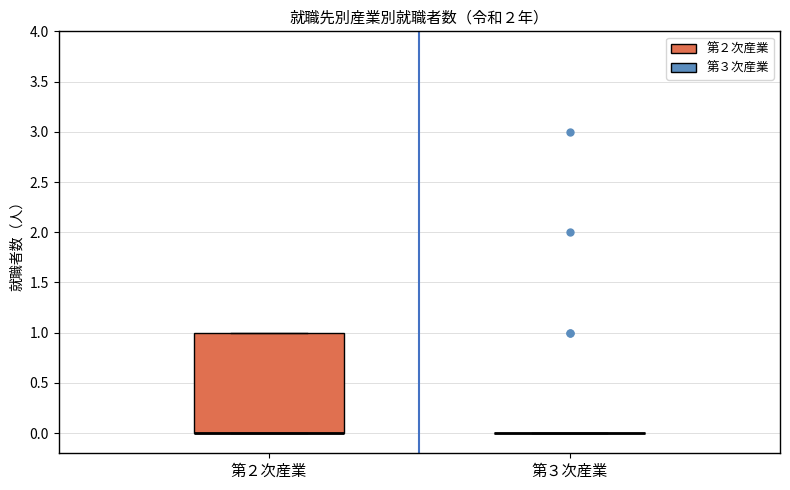

Where is the upper edge of the box for 第２次産業 on the y-axis? The values are not printed on the chart, so give them approximately, as read against the axis.

1